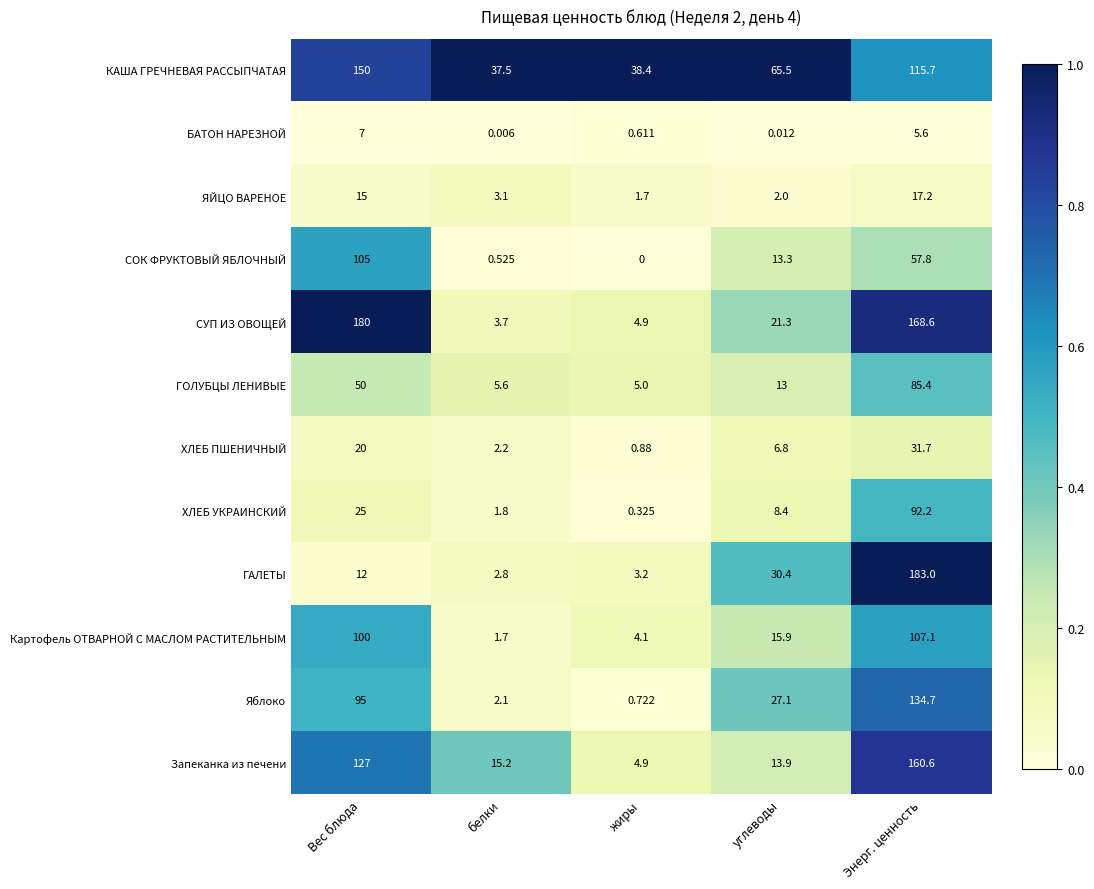

At which category does the chart reach its peak across all series?

Энерг. ценность